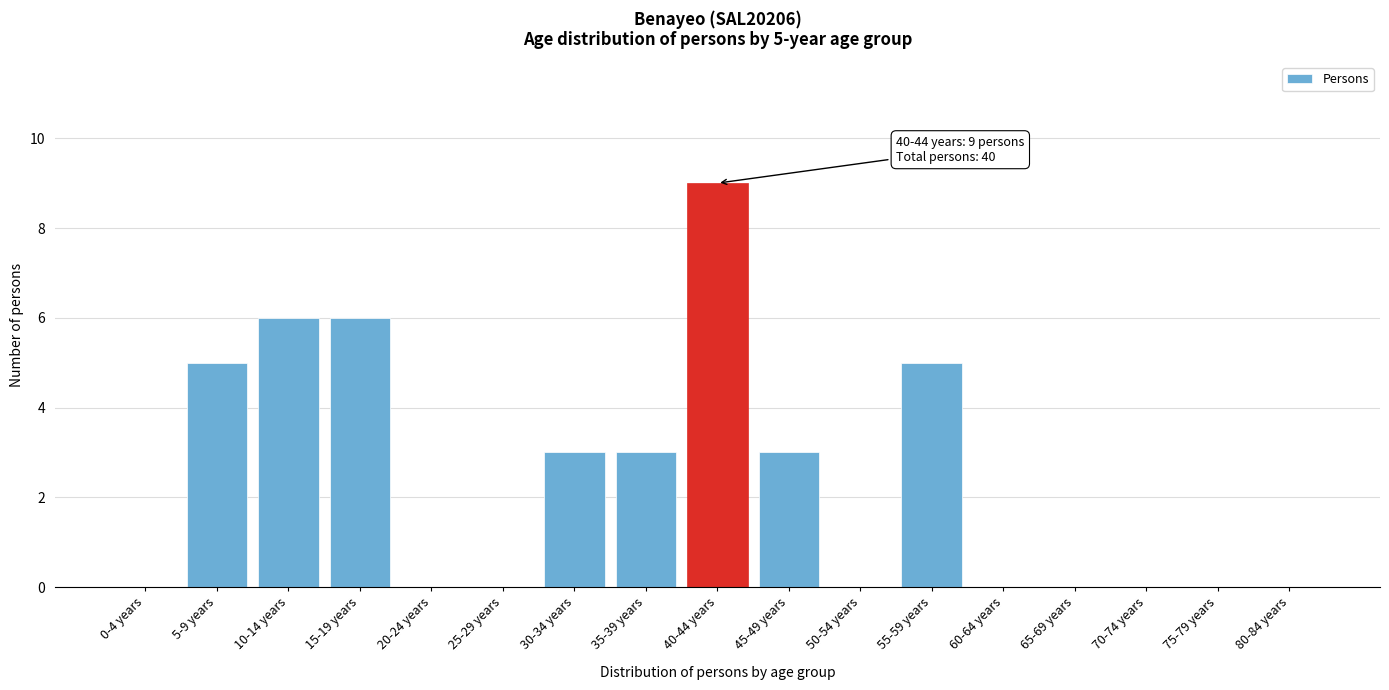

Reading left to right, what are all the values shown in this chart?

0-4 years=0	5-9 years=5	10-14 years=6	15-19 years=6	20-24 years=0	25-29 years=0	30-34 years=3	35-39 years=3	40-44 years=9	45-49 years=3	50-54 years=0	55-59 years=5	60-64 years=0	65-69 years=0	70-74 years=0	75-79 years=0	80-84 years=0